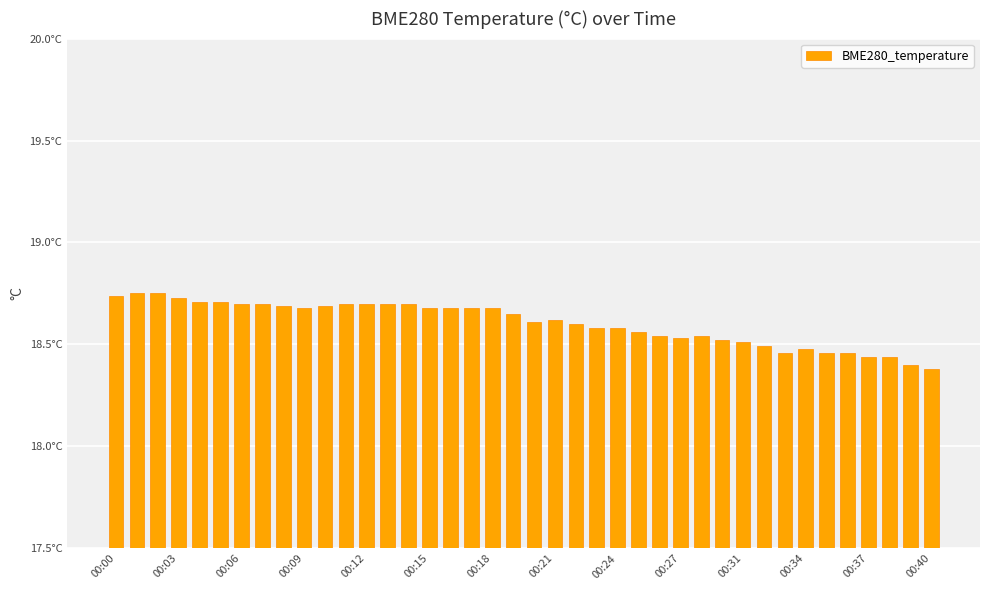

What is the average value?

18.6